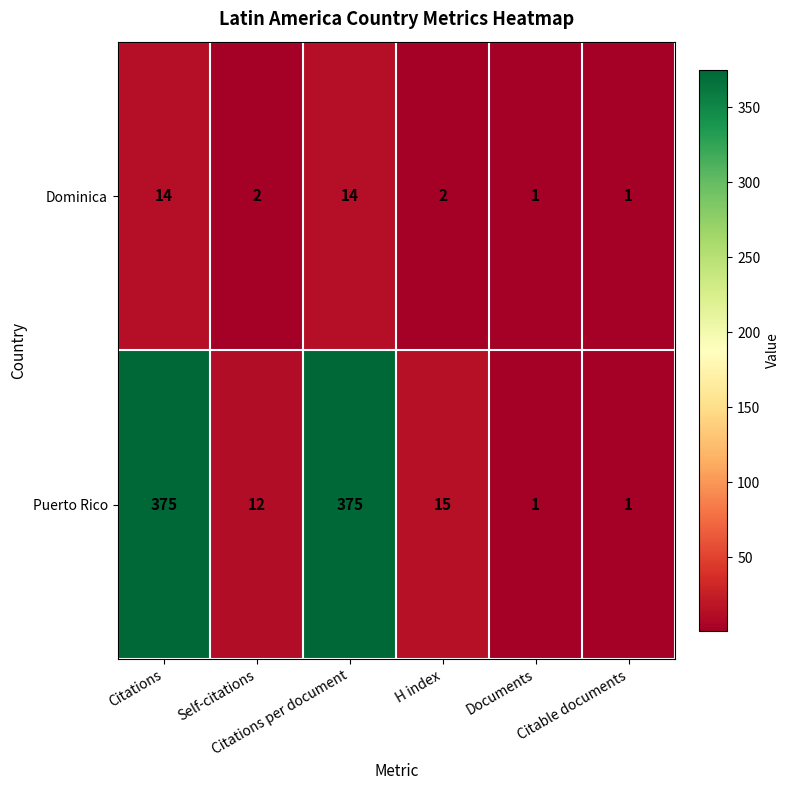

List the series in order of their overall mean, highest first.

Puerto Rico, Dominica